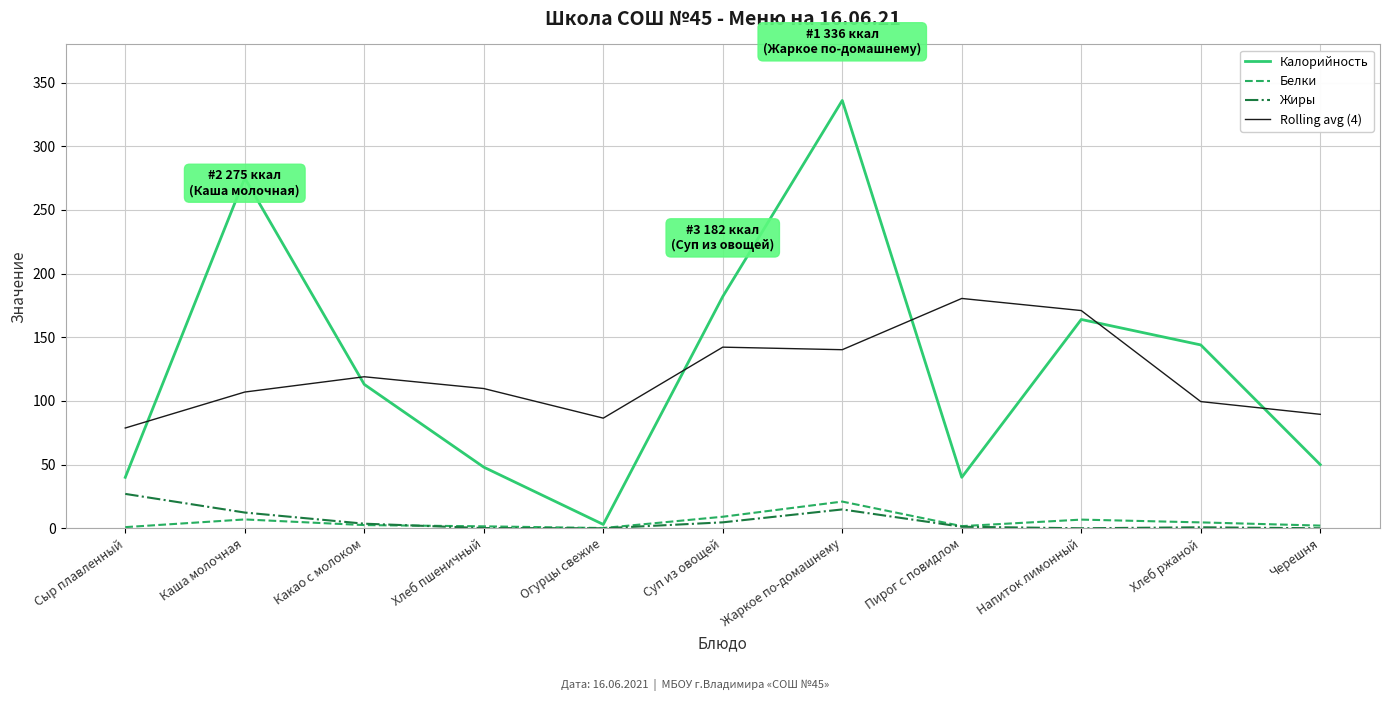

What is the greatest value displayed?

336.0